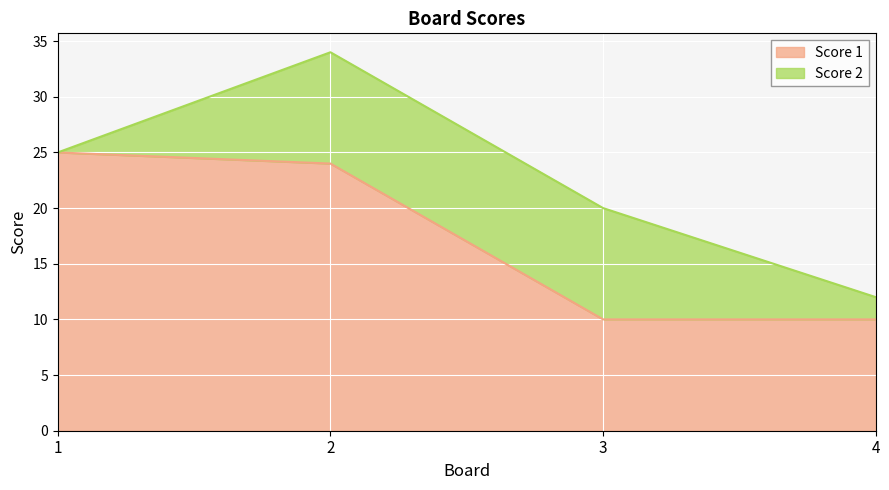

True or false: there are more than 2 points higher than both neighbors.

False